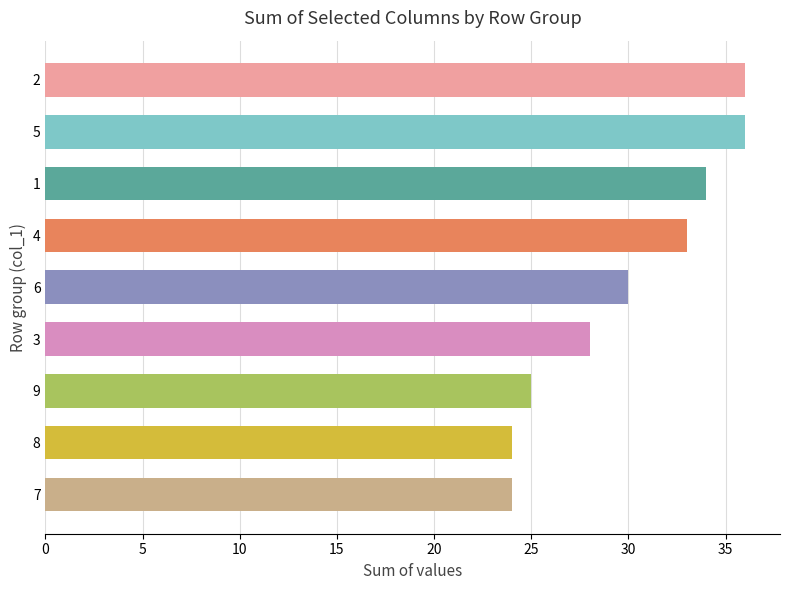

What is the difference between the maximum and minimum values?

12